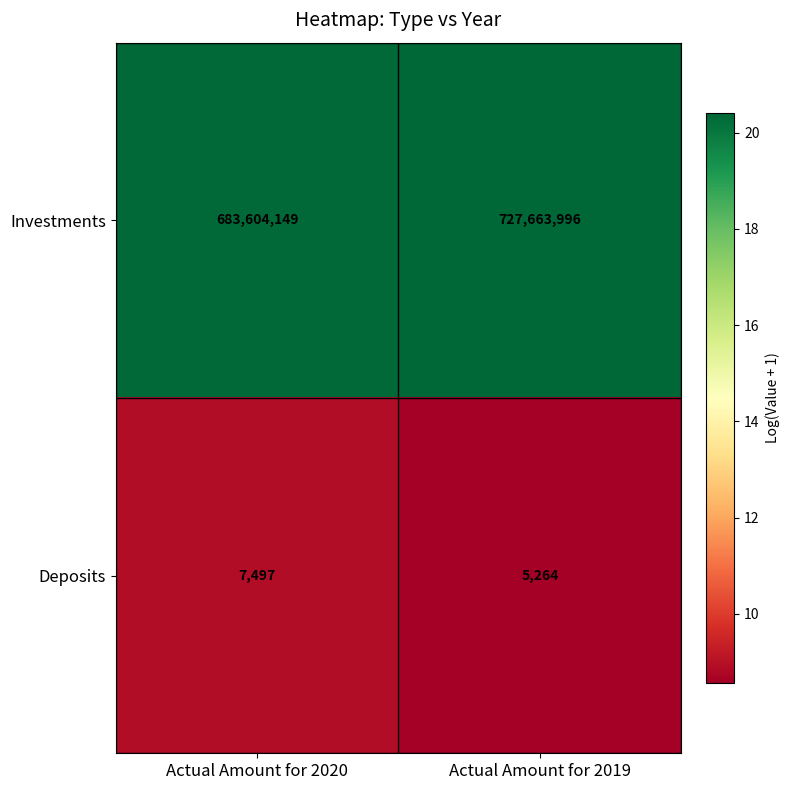

At Actual Amount for 2019, list the series in order from largest to smallest.

Investments, Deposits